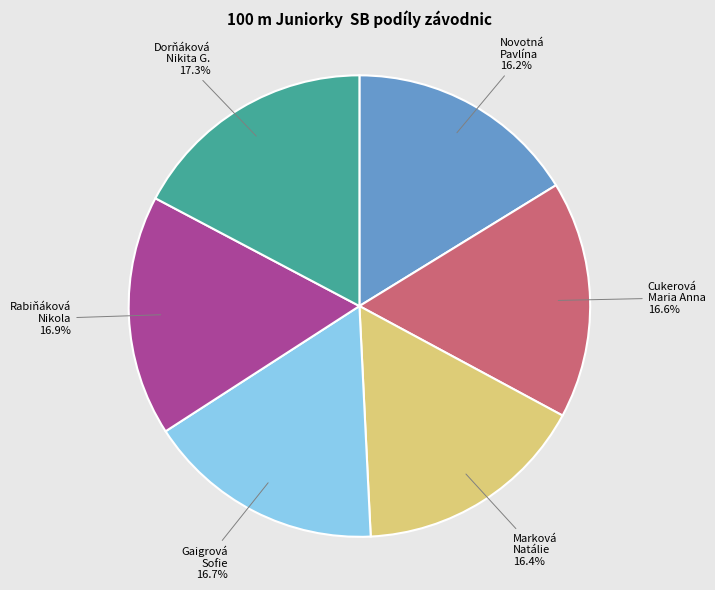

Does any single category account for the majority?

No